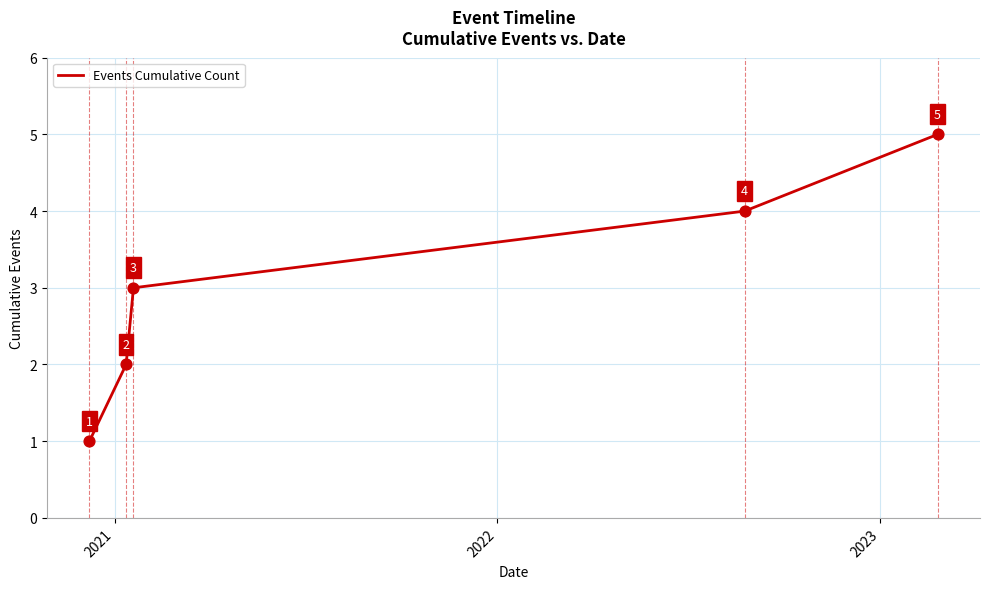

How many values are between 2 and 4?

3